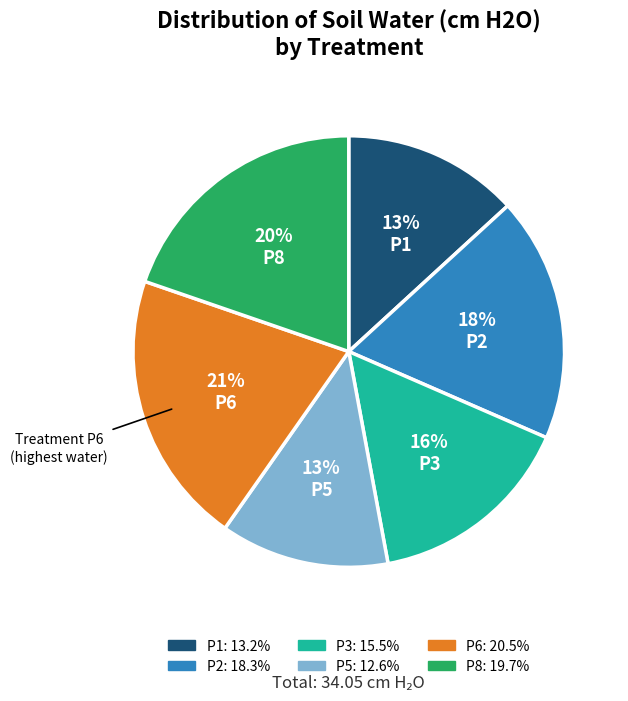

Between P8 and P1, which is larger?

P8